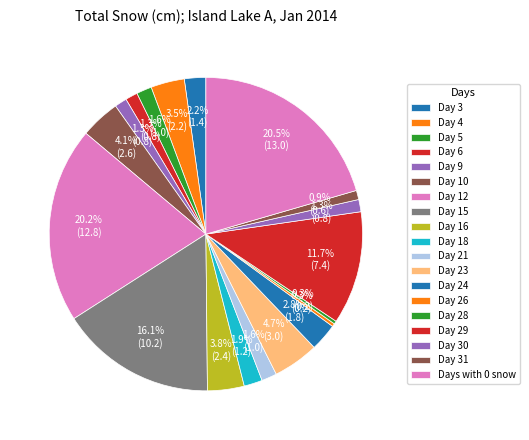

Does any single category account for the majority?

No